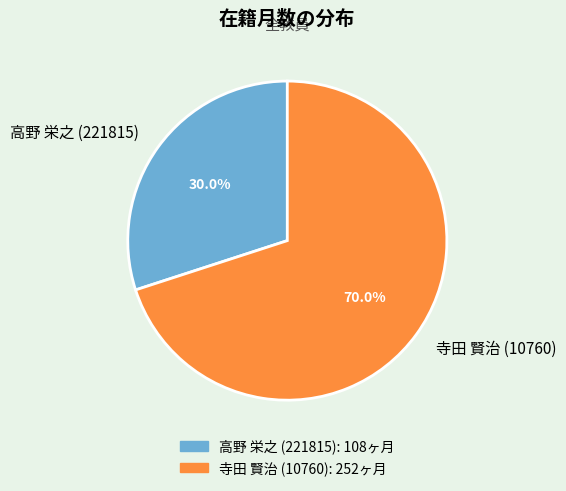

Is it true that 寺田 賢治 (10760) is 70% of the pie?

True